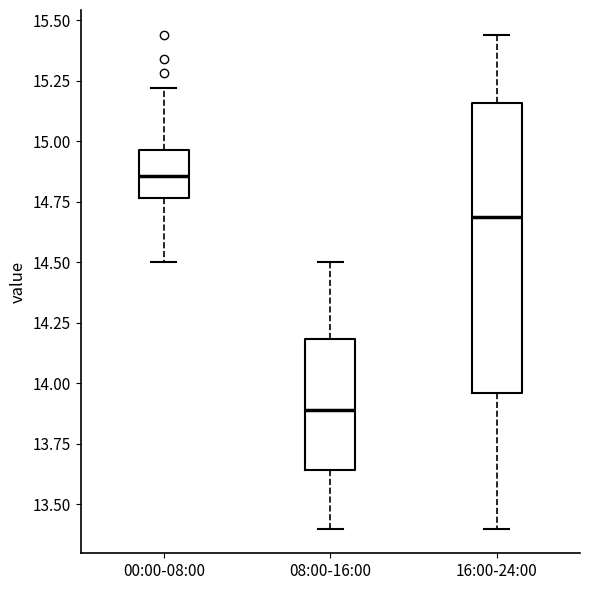

Where is the lower edge of the box for 08:00-16:00 on the y-axis? The values are not printed on the chart, so give them approximately, as read against the axis.

13.65